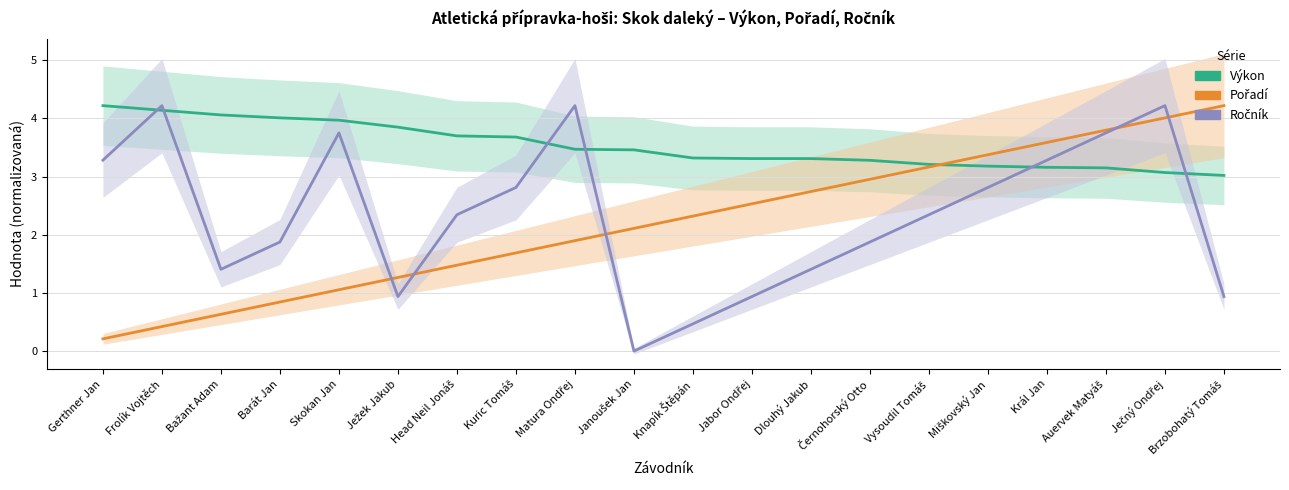

The Pořadí series shows 4.2 at Brzobohatý Tomáš. True or false?

True